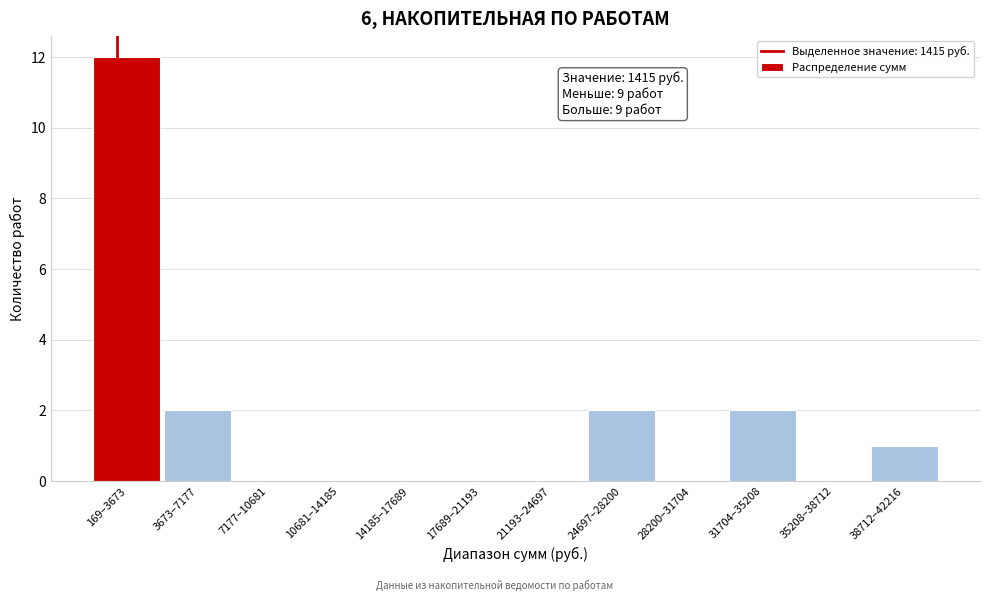

Reading right to left, list all the values displayed in this chart.

38712–42216=1	35208–38712=0	31704–35208=2	28200–31704=0	24697–28200=2	21193–24697=0	17689–21193=0	14185–17689=0	10681–14185=0	7177–10681=0	3673–7177=2	169–3673=12